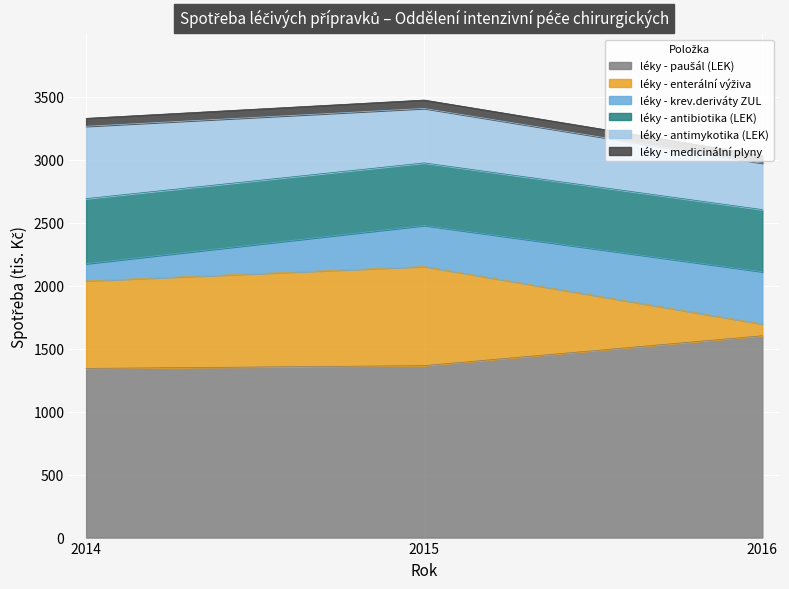

Does the chart display data point markers on the line(s)?

No